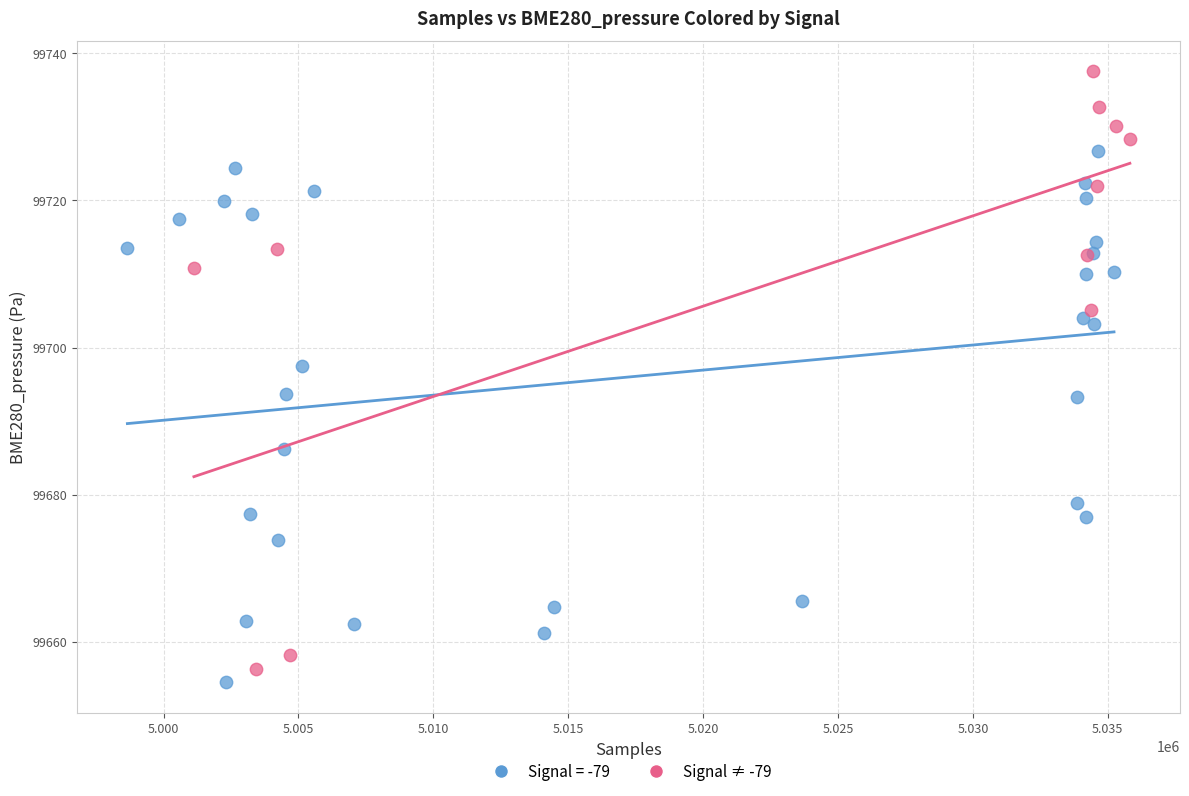

Which series reaches the maximum Y coordinate?

Signal ≠ -79